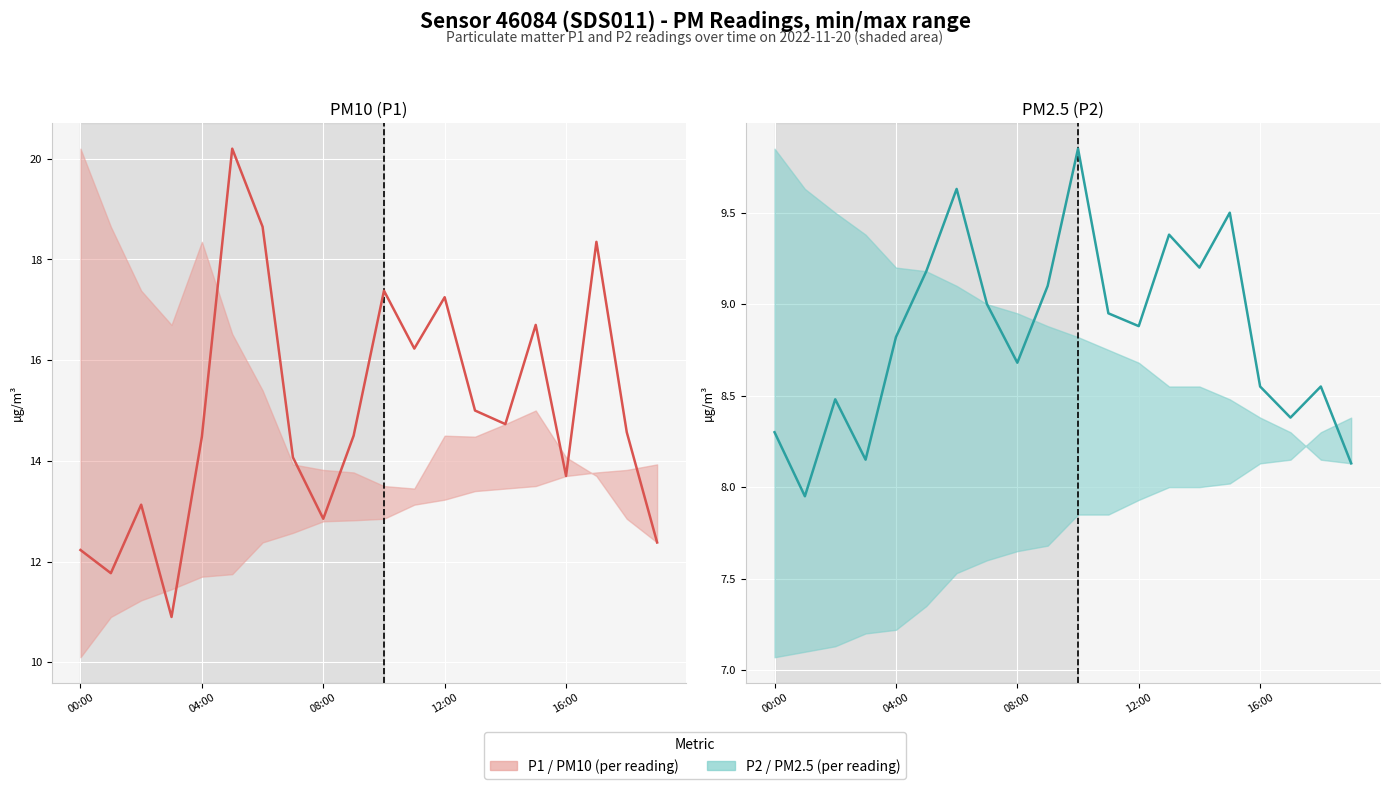

What is the value of the P1 (PM10) point at the 2nd from the left?

11.8